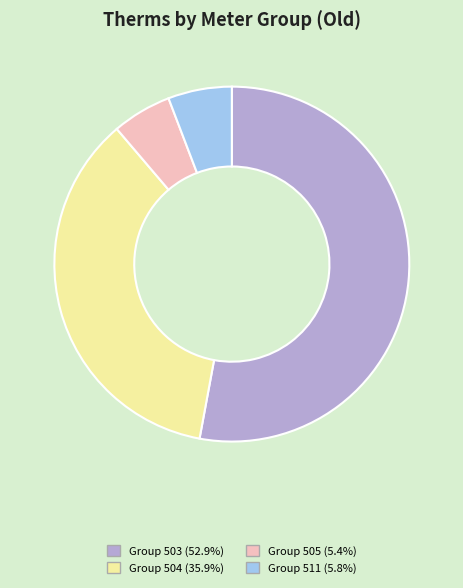

Is there a majority slice in this chart?

Yes